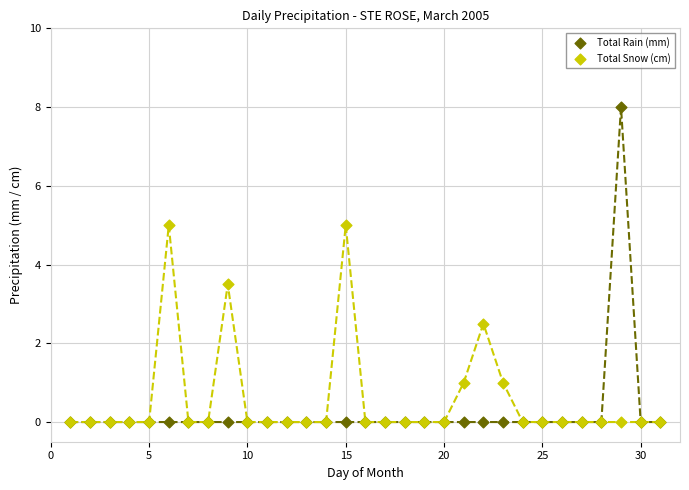

Across all series, what Y value is closest to 4?

3.5